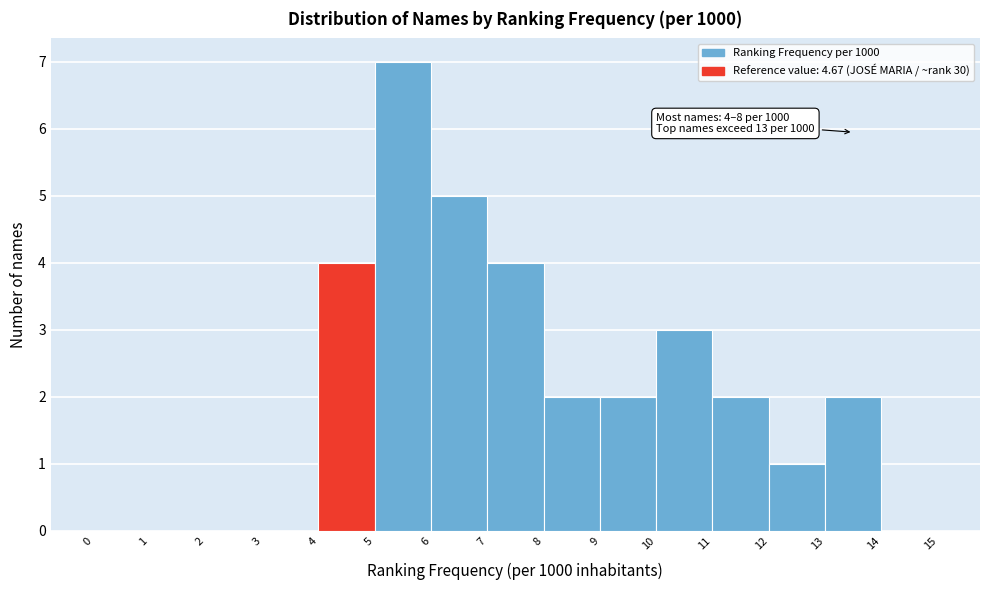

Over which range of the x-axis is the bar tallest?

5 to 6